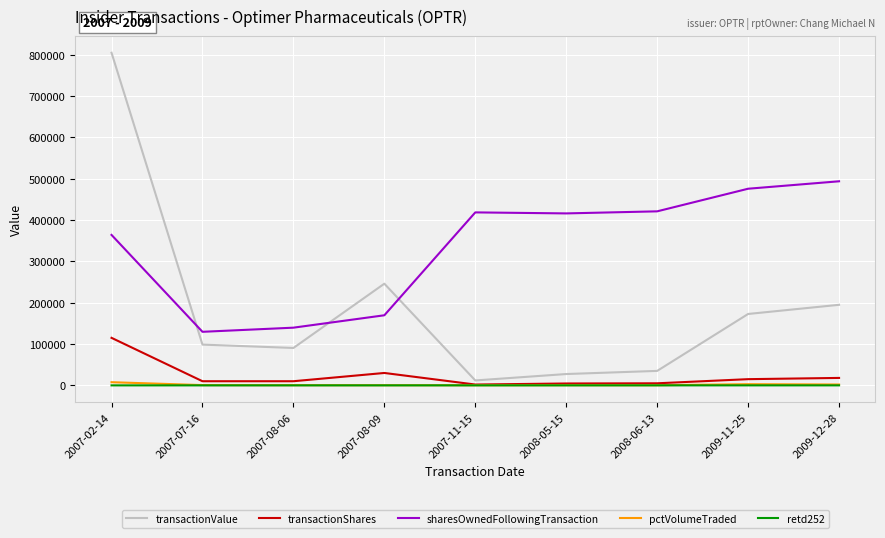

Which series has the largest total across all categories?

sharesOwnedFollowingTransaction